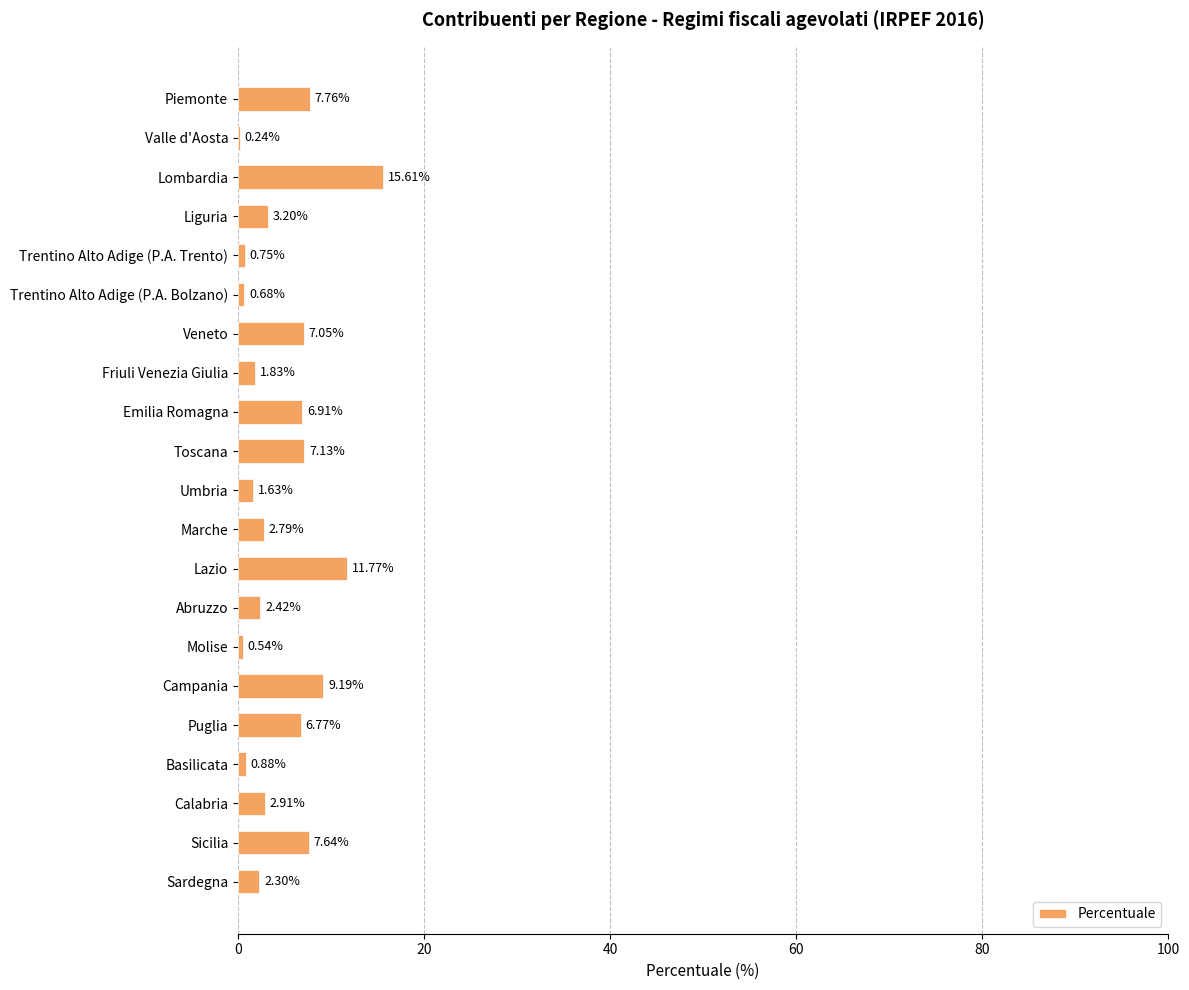

Count the number of data series in this chart.

1